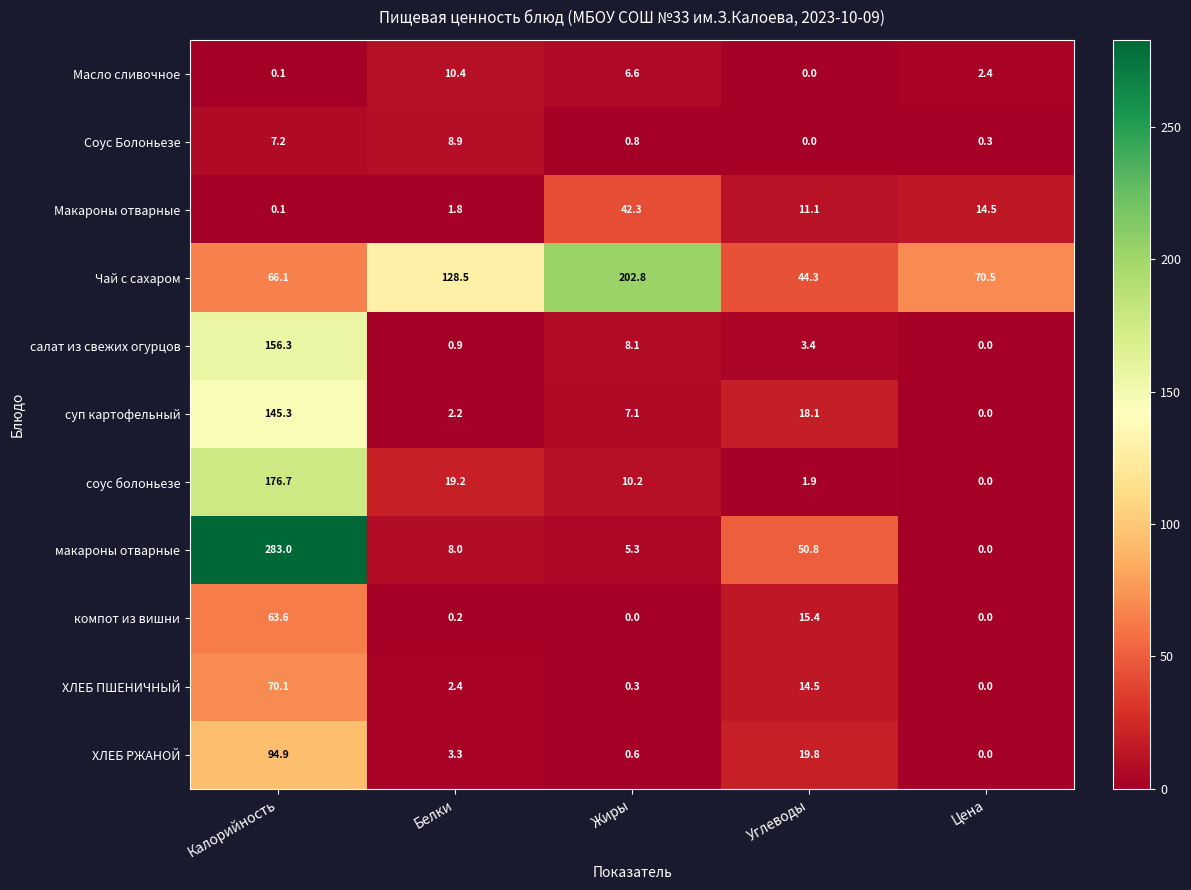

Which category has the highest value in the Чай с сахаром series?

Жиры